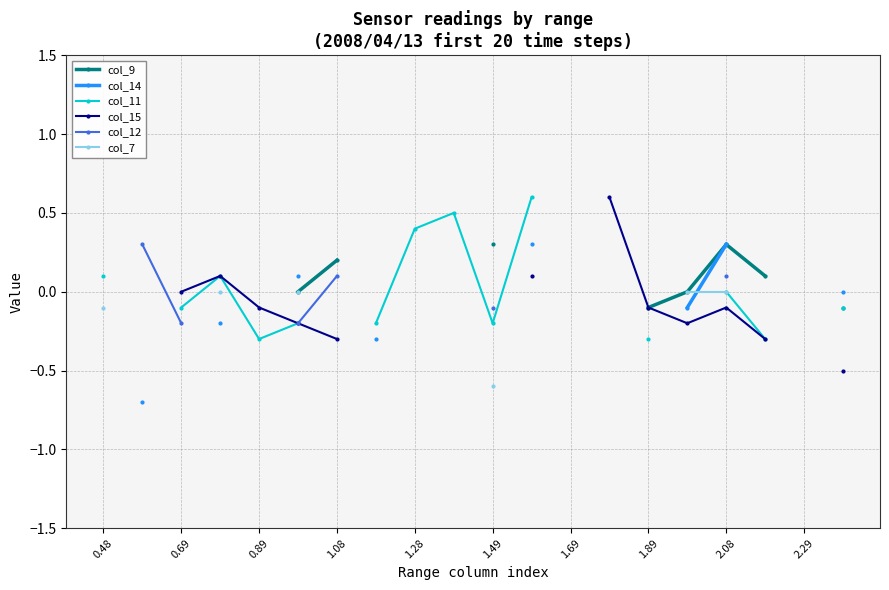

How many lines are shown in the chart?

6